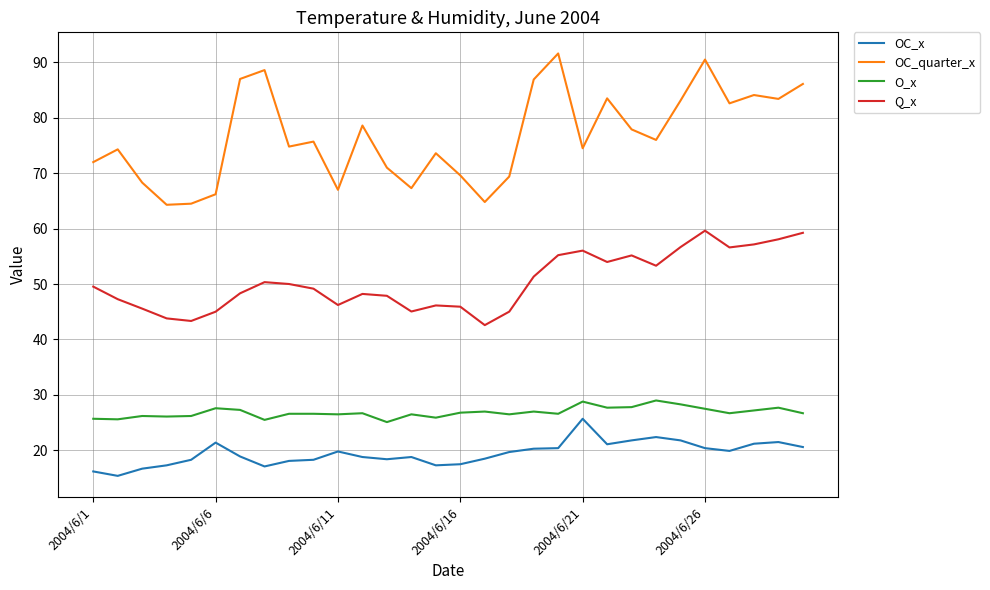

Which series has the widest spread of values?

OC_quarter_x